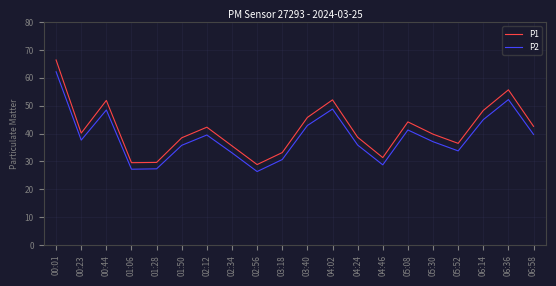

True or false: P2 has more than 2 interior local peaks.

True